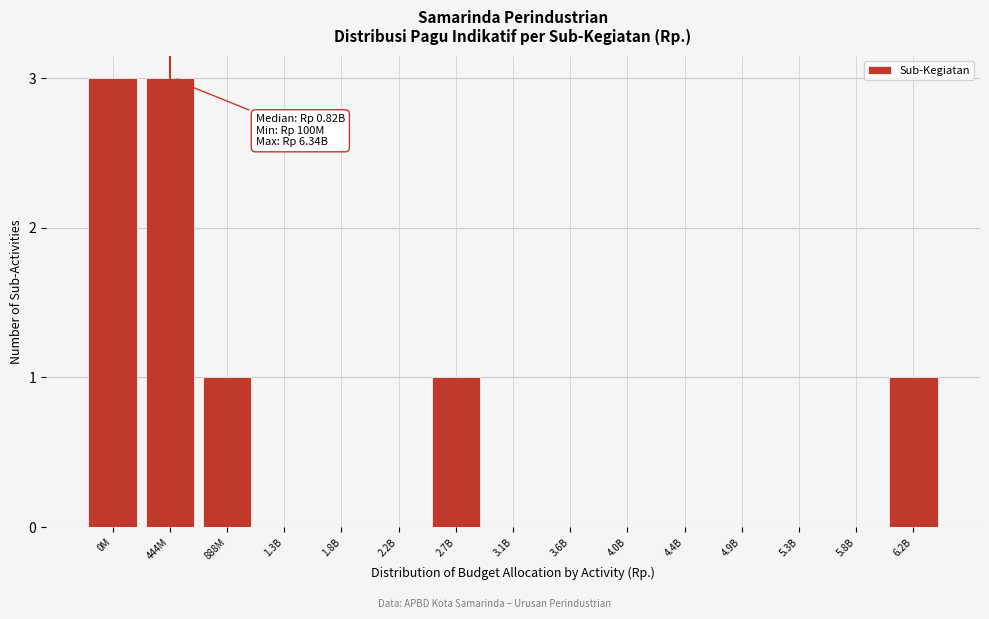

Reading left to right, what are all the values shown in this chart?

0M=3	444M=3	888M=1	1.3B=0	1.8B=0	2.2B=0	2.7B=1	3.1B=0	3.6B=0	4.0B=0	4.4B=0	4.9B=0	5.3B=0	5.8B=0	6.2B=1